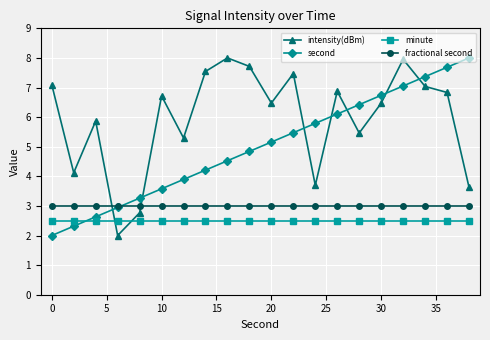

Which series has the largest total across all categories?

intensity(dBm)